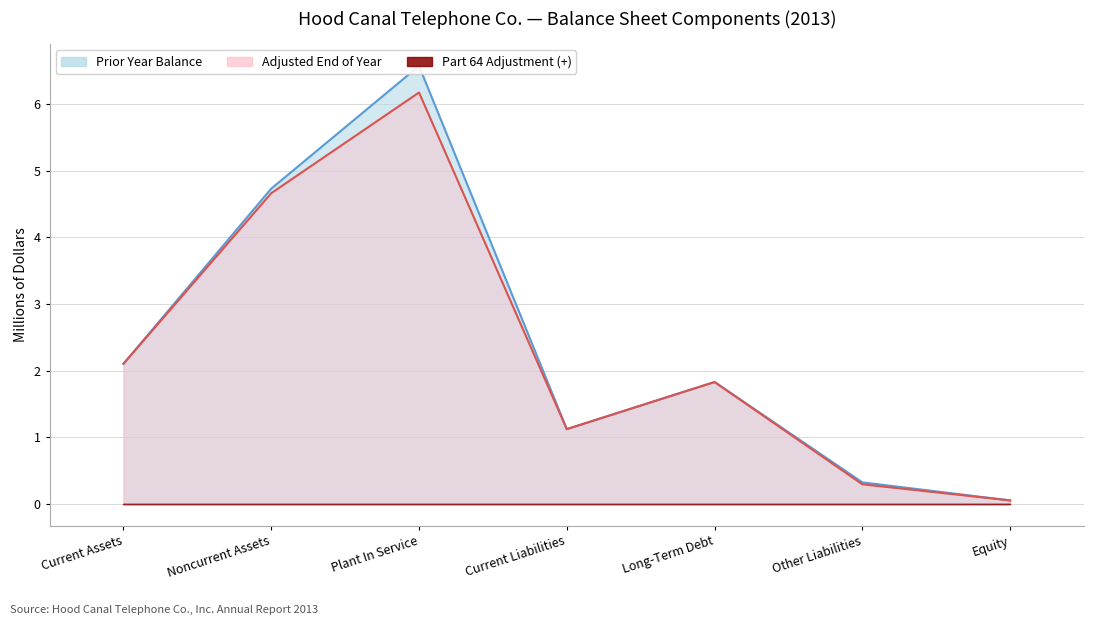

How many lines are shown in the chart?

2